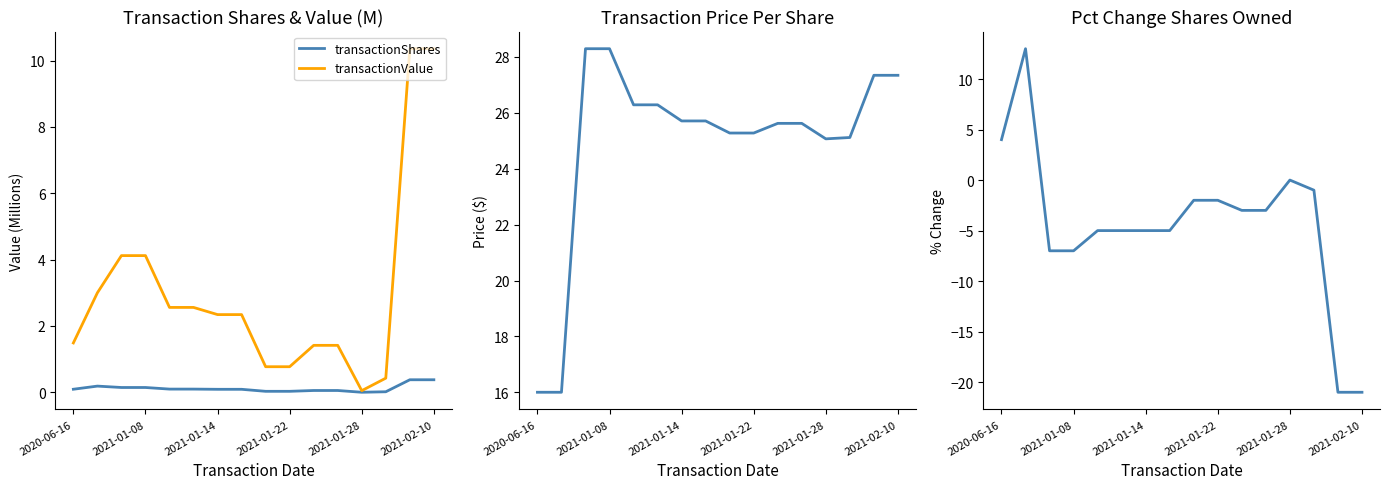

Which category has the lowest value in the transactionValue series?

2021-01-28